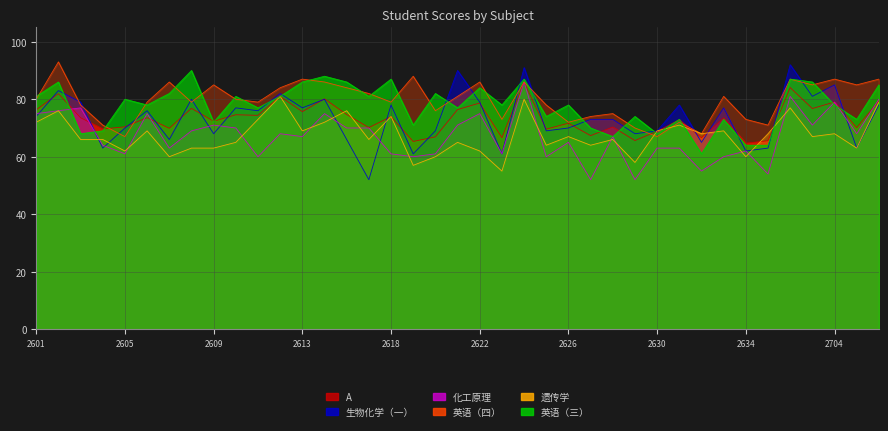

What is the minimum value for 遗传学?

55.0